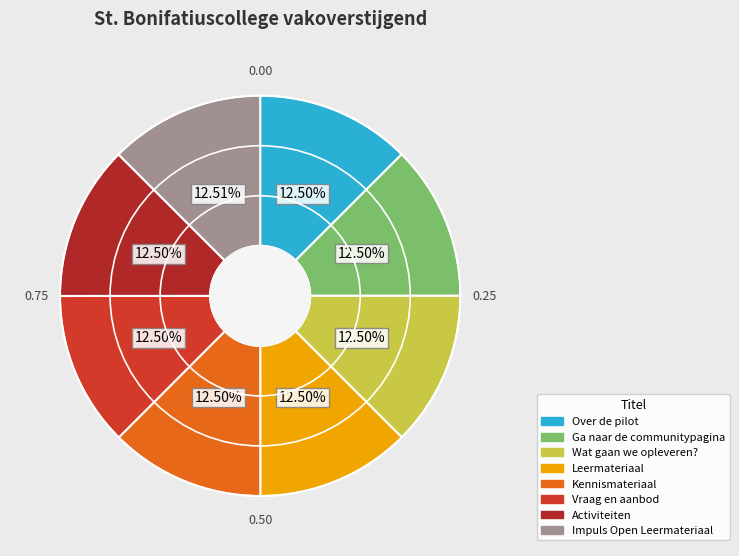

Do Ga naar de communitypagina and Wat gaan we opleveren? together represent more than half of the pie?

No